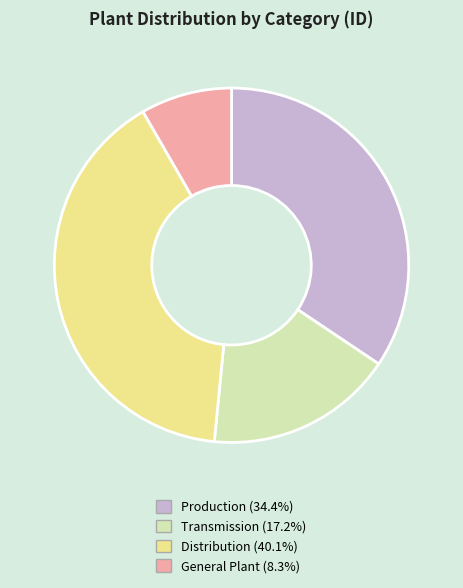

The Production slice represents 34% of the pie. True or false?

True